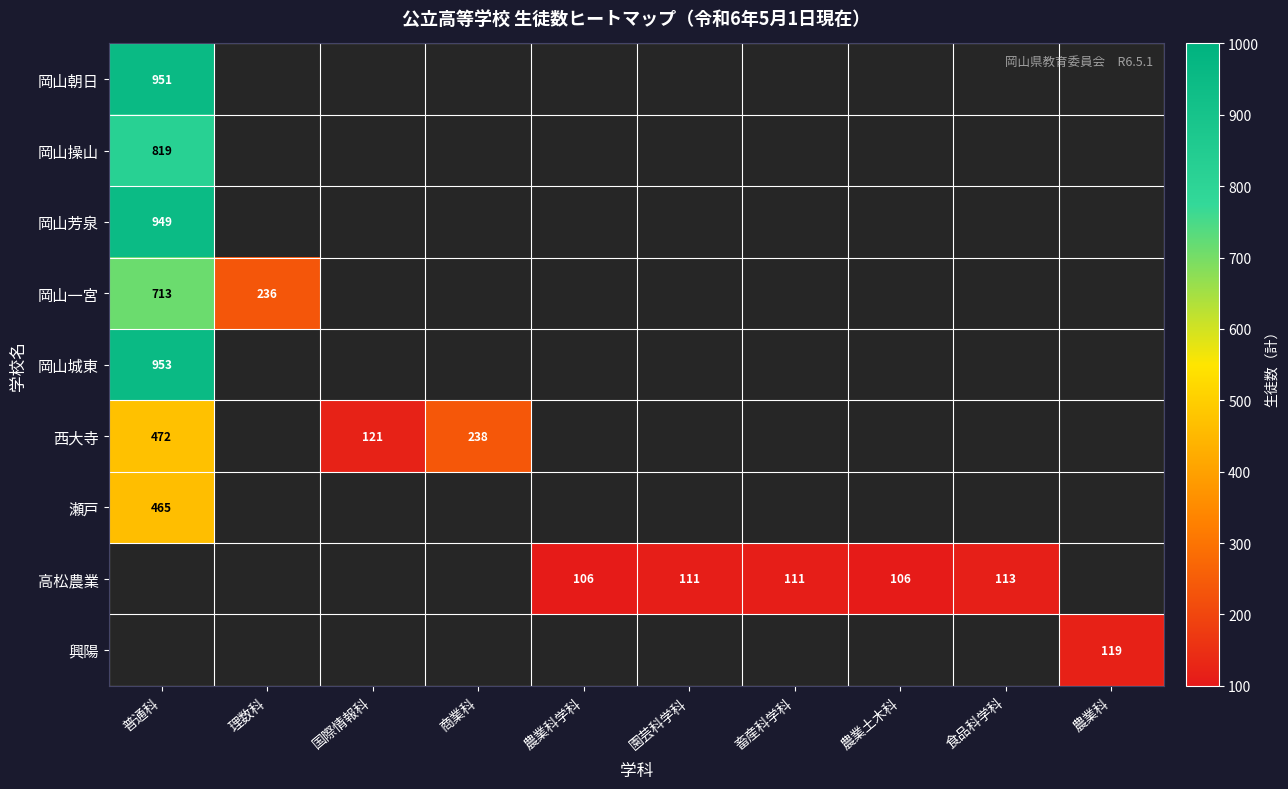

At how many categories does at least one series exceed 302?

1